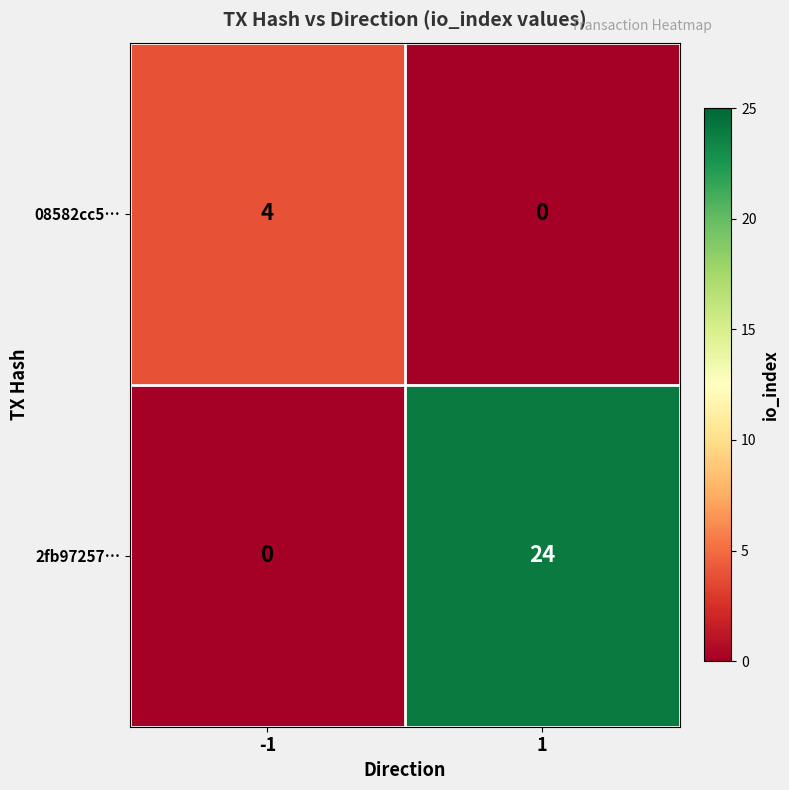

Is it true that 08582cc5… equals 0 at 1?

True